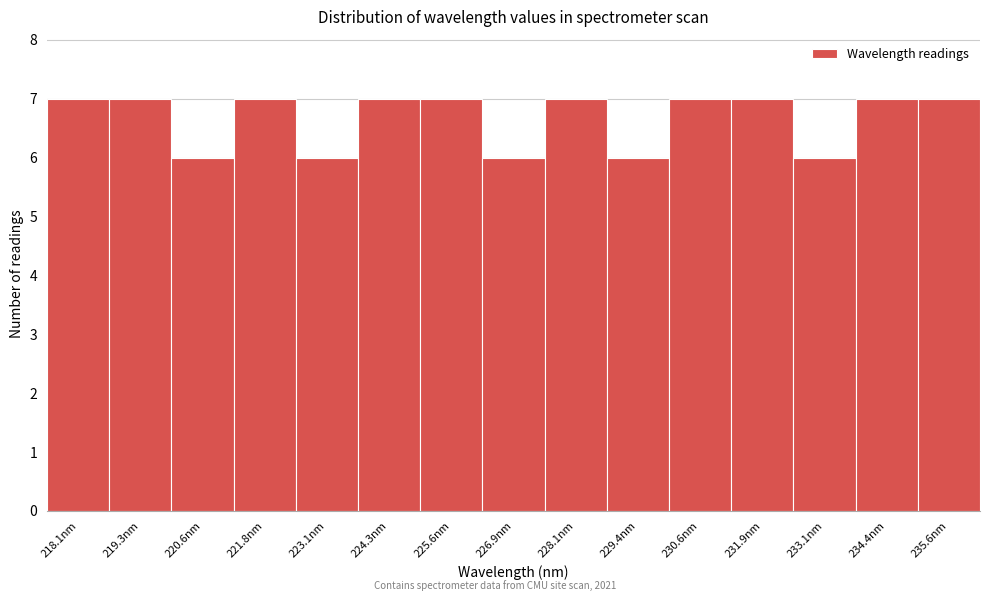

Reading left to right, extract all data points from this chart.

7	7	6	7	6	7	7	6	7	6	7	7	6	7	7